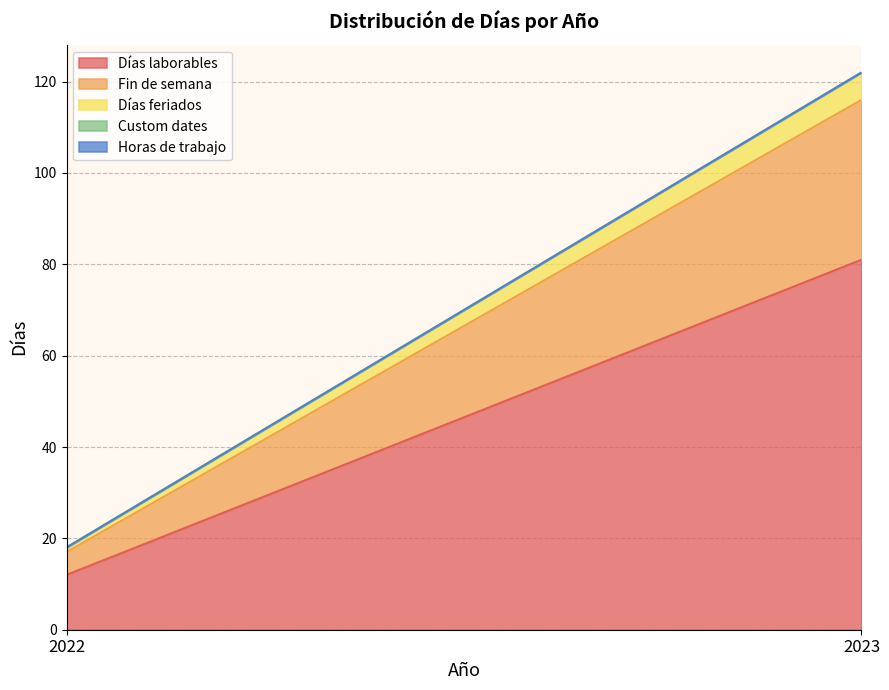

Is it true that Custom dates equals 0 at 2023?

True